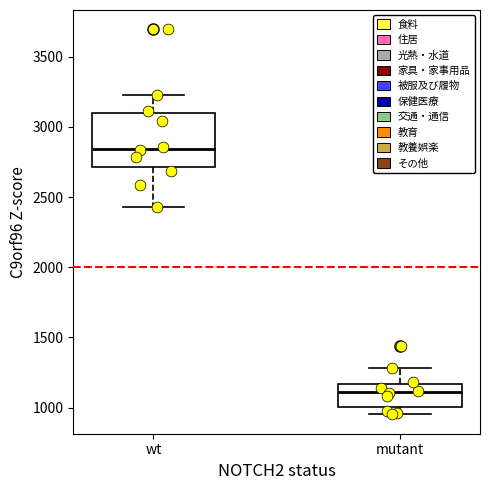

Which box is the tallest, from its lower edge to its upper edge?

wt